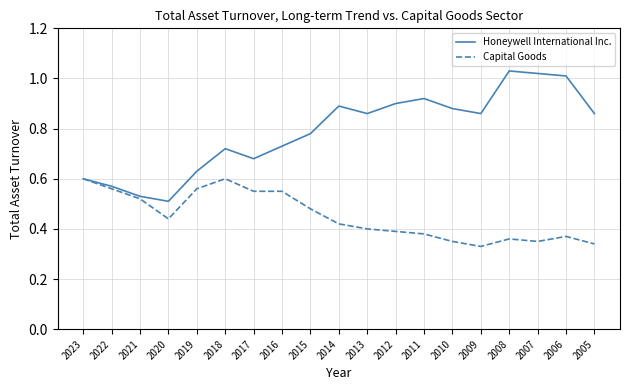

At which category does Honeywell International Inc. reach its first local valley?

2020